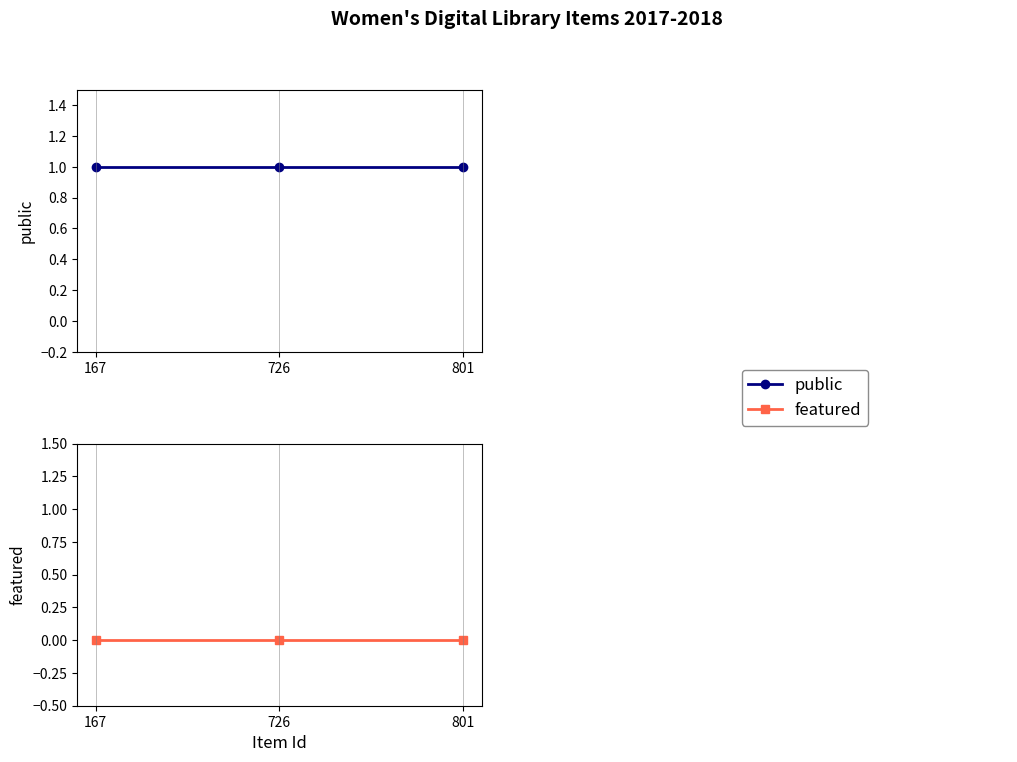

What is the maximum value shown in the chart?

1